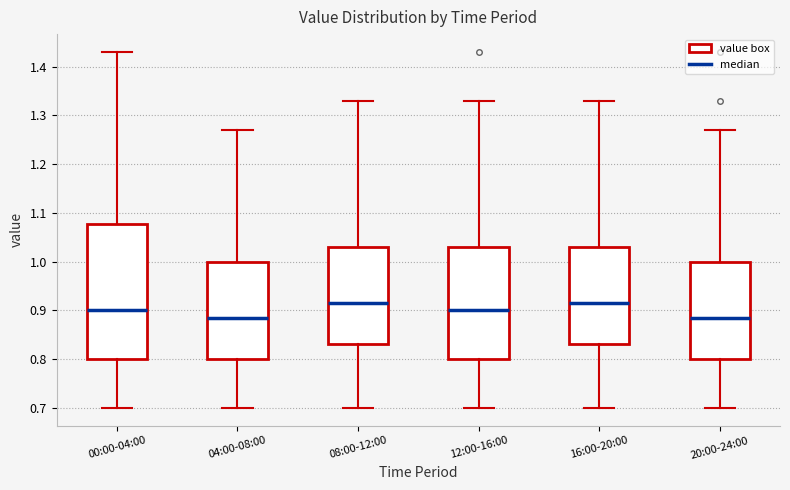

Comparing the boxes themselves (not the whiskers), which one is the tallest?

00:00-04:00